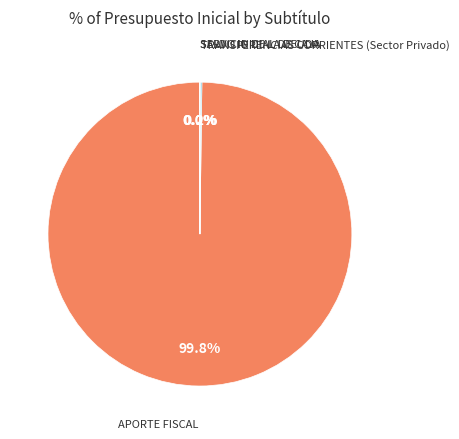

To the nearest percent, what is the average slice percentage?

25%